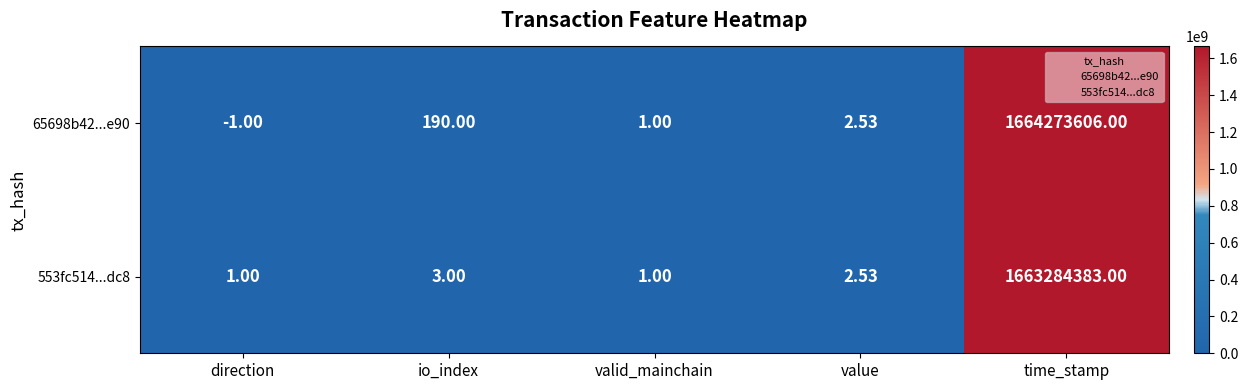

Which series has the widest spread of values?

65698b42...e90